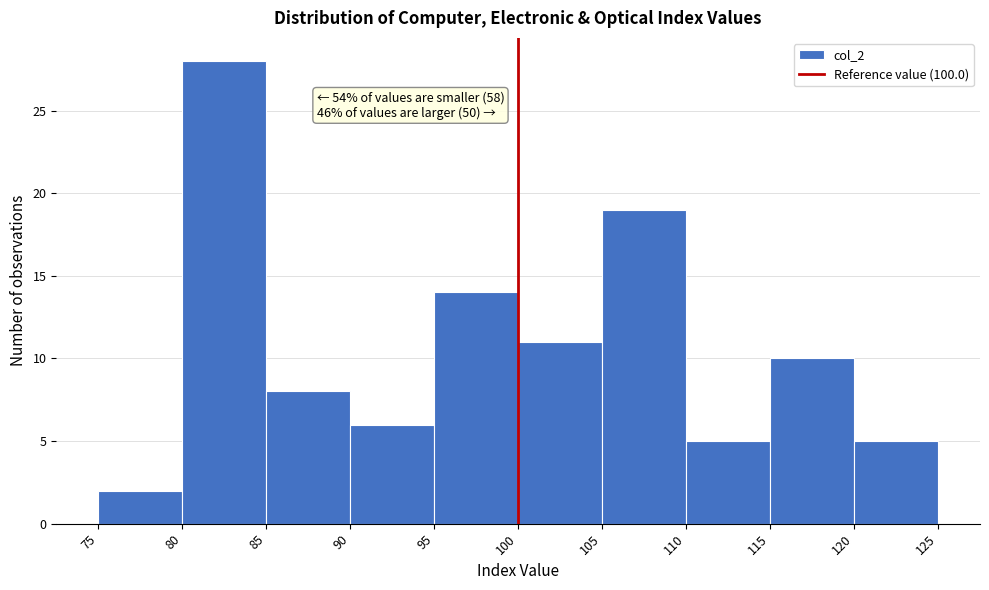

Which range on the x-axis has the tallest bar?

80 to 85